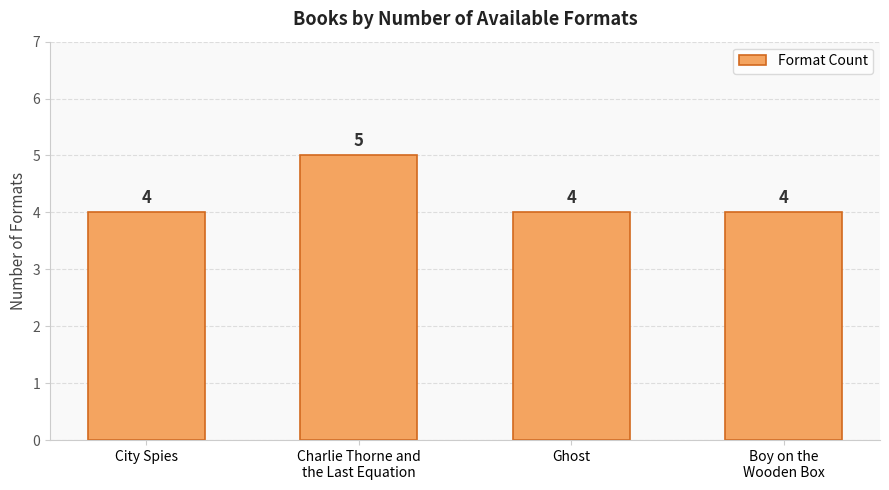

What is the maximum value shown in the chart?

5